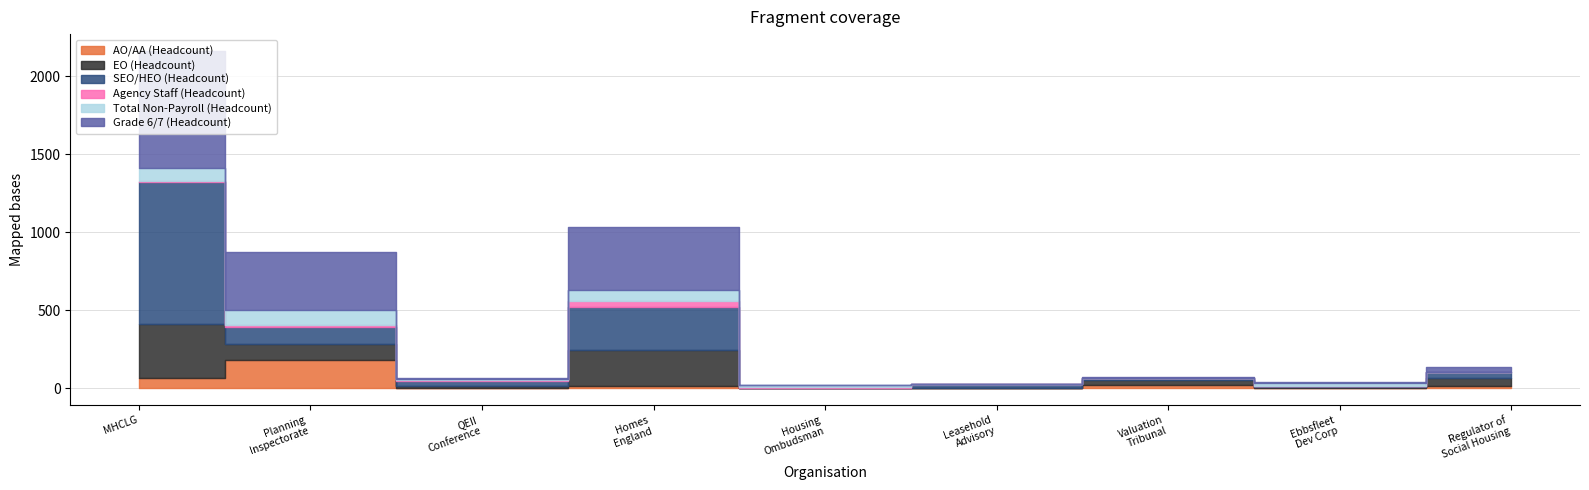

Where does the Agency Staff (Headcount) series first go above 2?

Planning Inspectorate